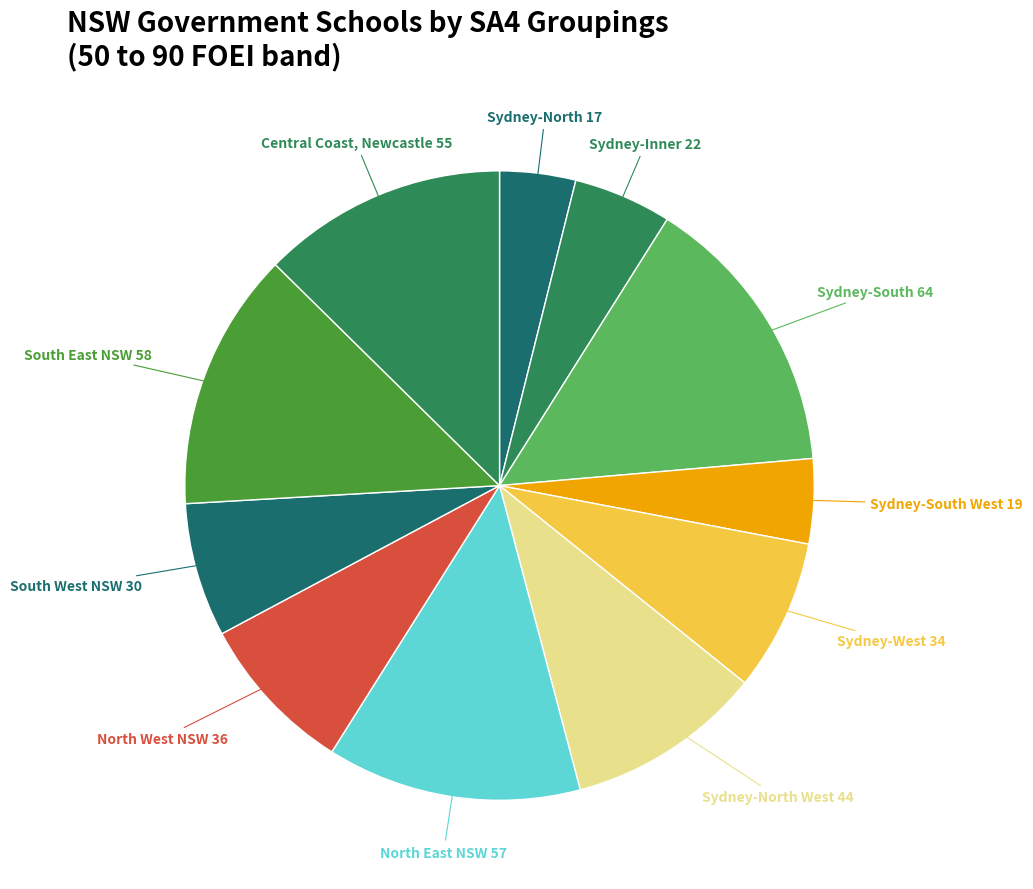

True or false: Sydney-West accounts for 8% of the total.

True